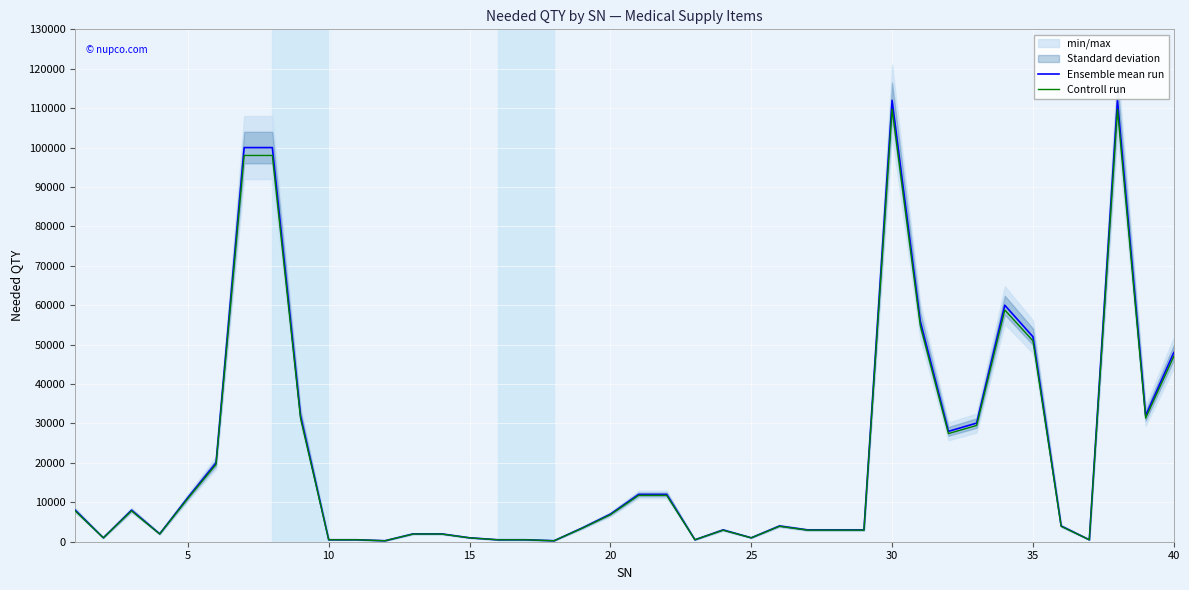

What is the highest value of the Controll run series?

109760